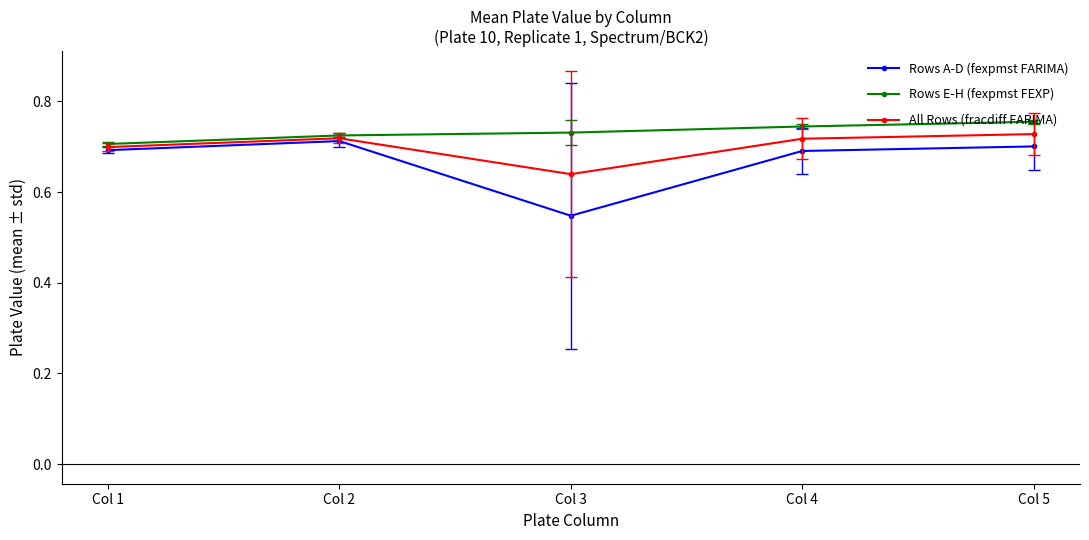

How many lines are shown in the chart?

3